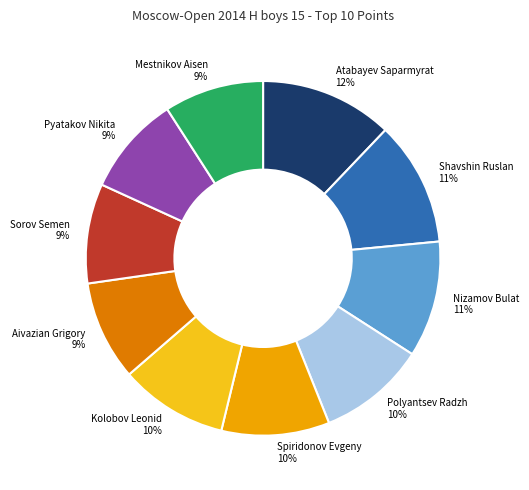

Which slice is the largest?

Atabayev Saparmyrat